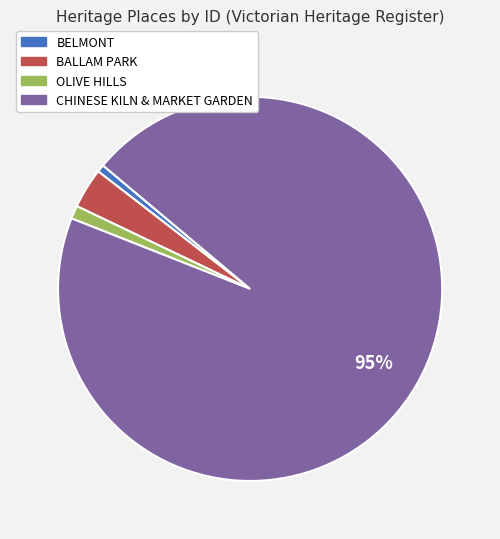

True or false: CHINESE KILN & MARKET GARDEN accounts for 95% of the total.

True